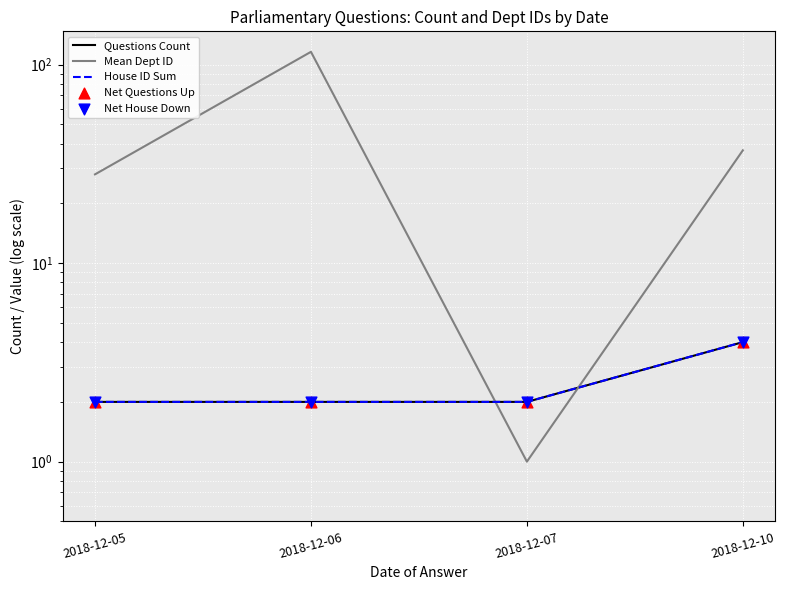

Which series has the largest total across all categories?

Mean Dept ID